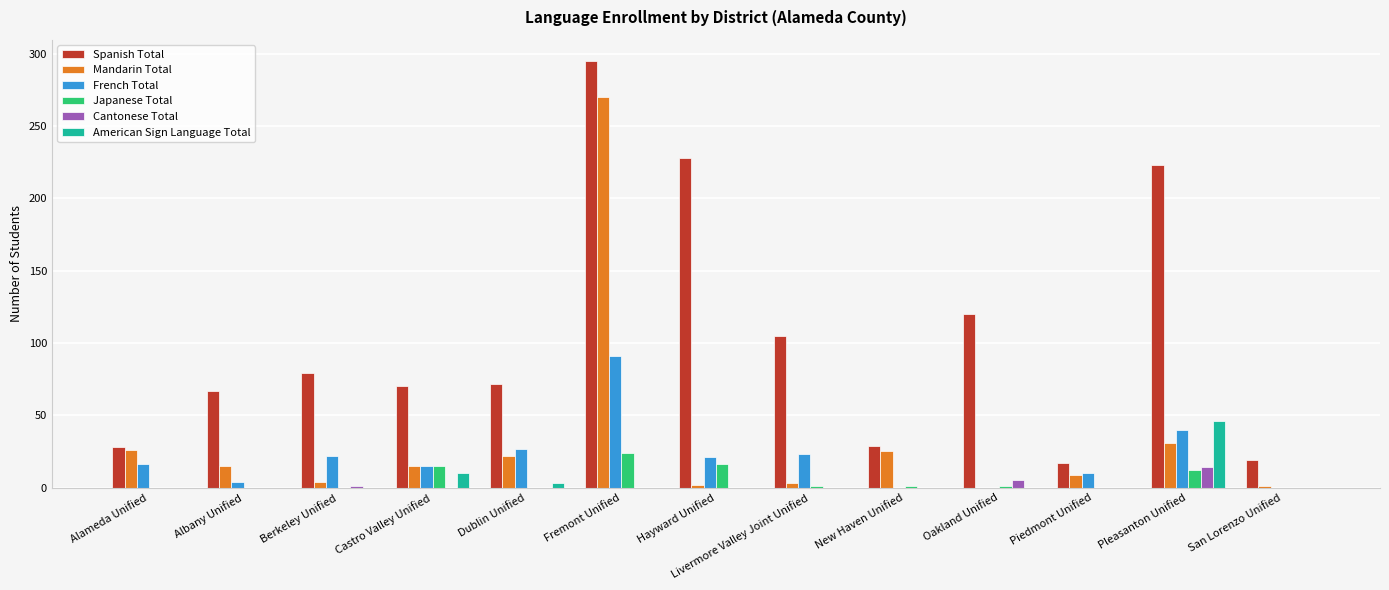

Between Castro Valley Unified and New Haven Unified, which series saw the biggest shift?

Spanish Total